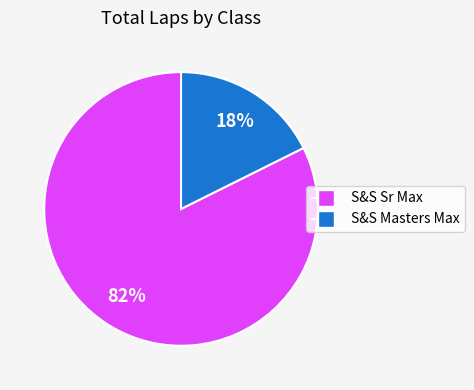

What is the largest slice in the pie chart?

S&S Sr Max